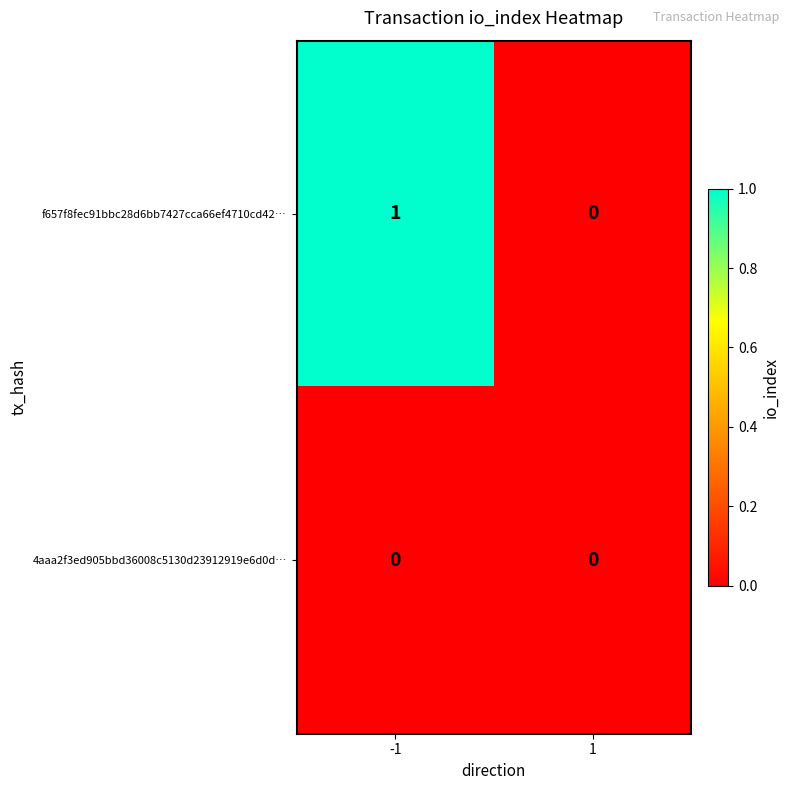

The value of f657f8fec91bbc28d6bb7427cca66ef4710cd42… at -1 is 1. True or false?

True